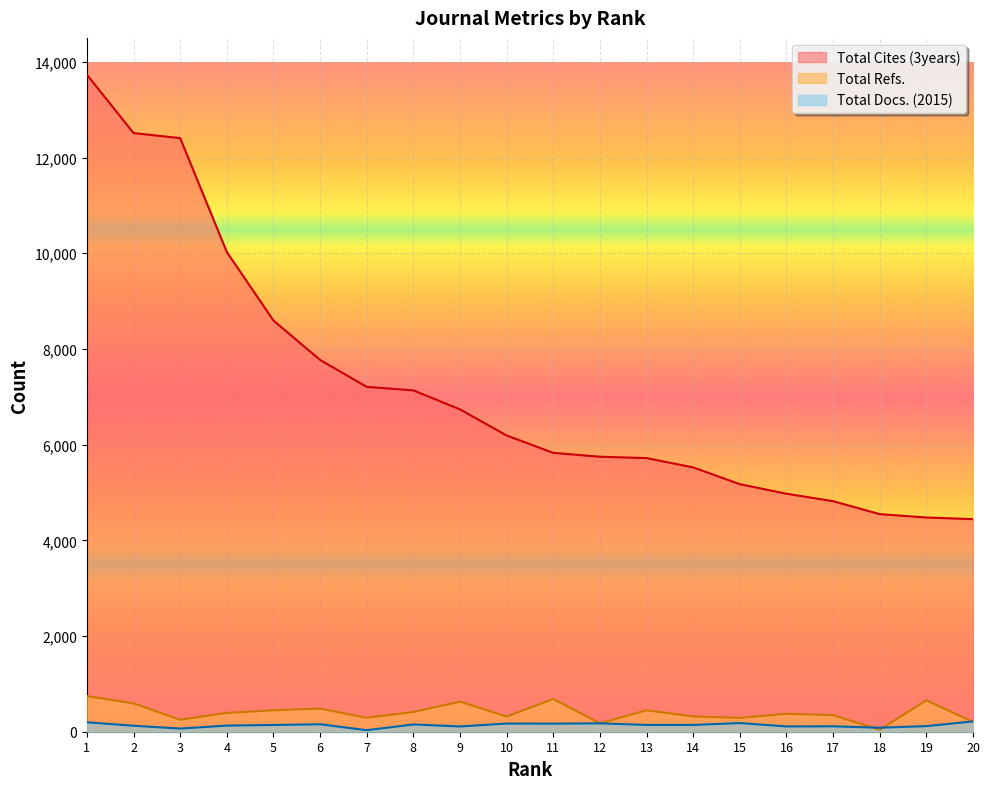

At how many categories does at least one series exceed 4039?

20